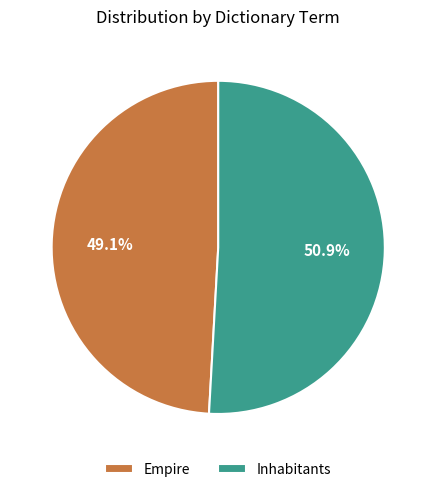

What percentage is NOT represented by Empire?

50.9%